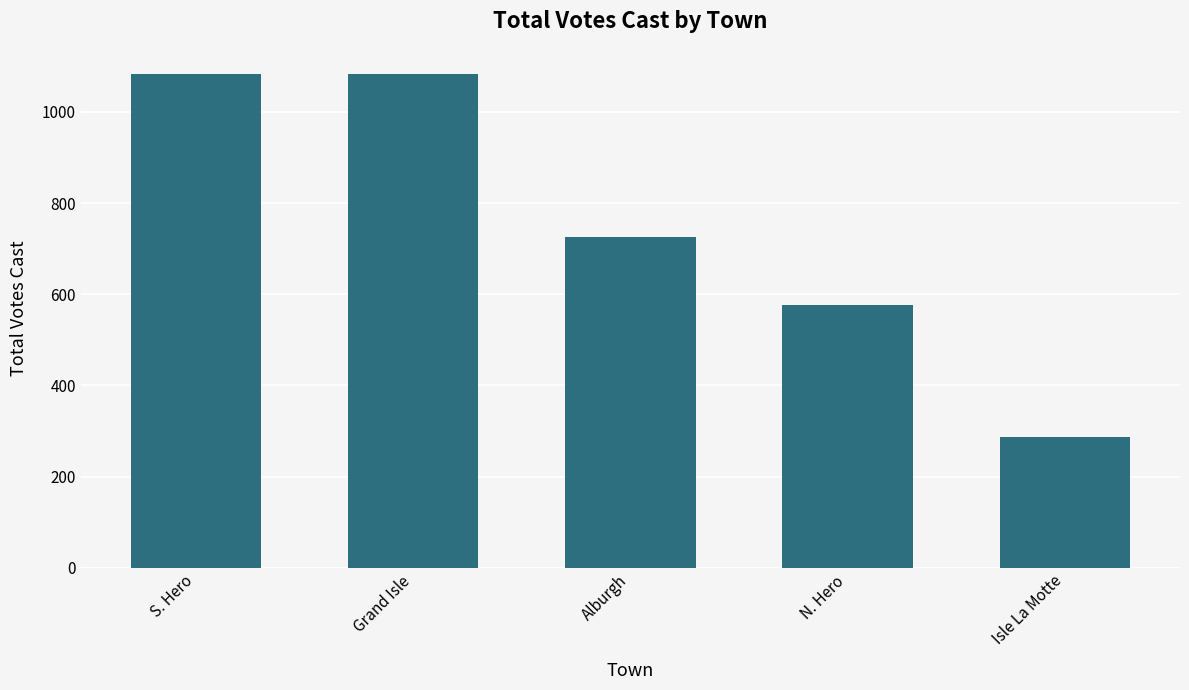

What is the sum of the values at Alburgh and Grand Isle?

1807